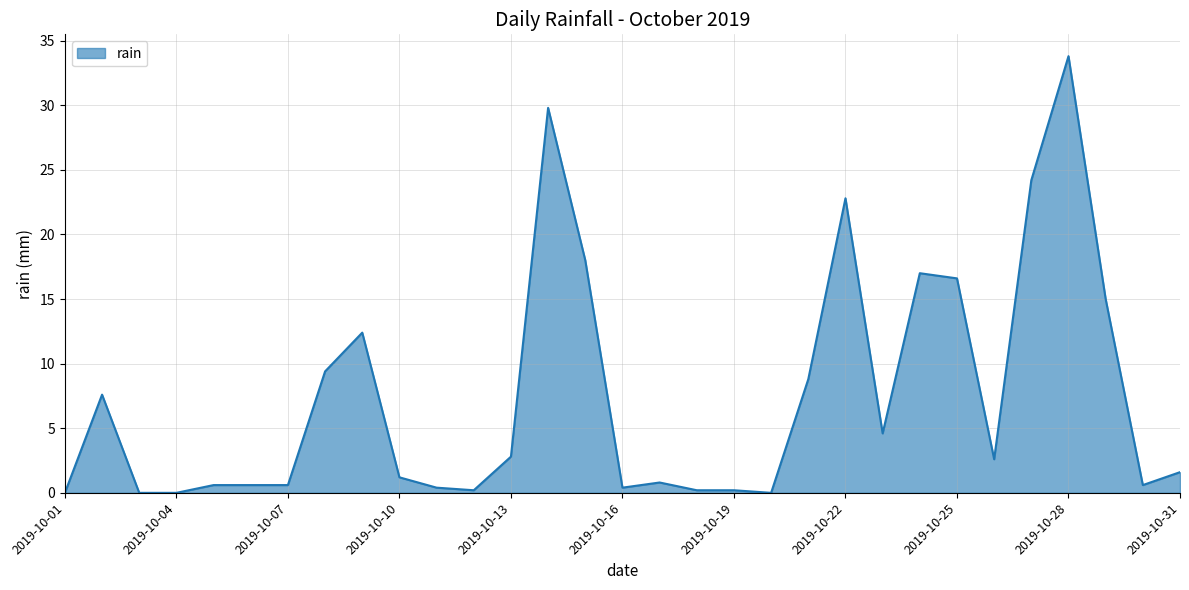

What is the greatest value displayed?

33.8